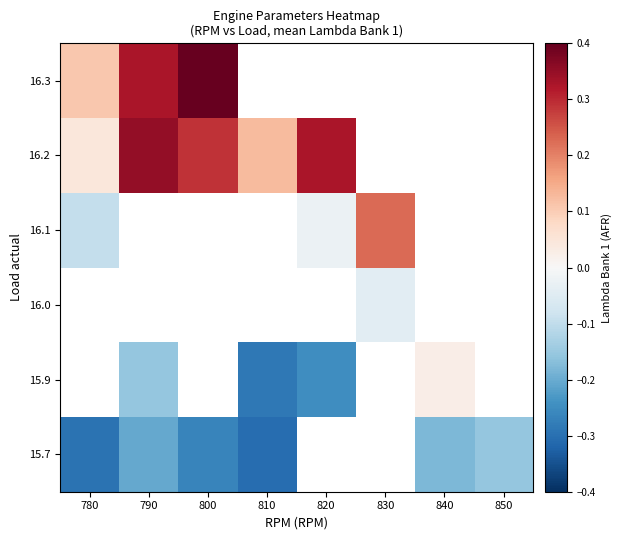

The 15.7 series shows -0.5 at 800. True or false?

False